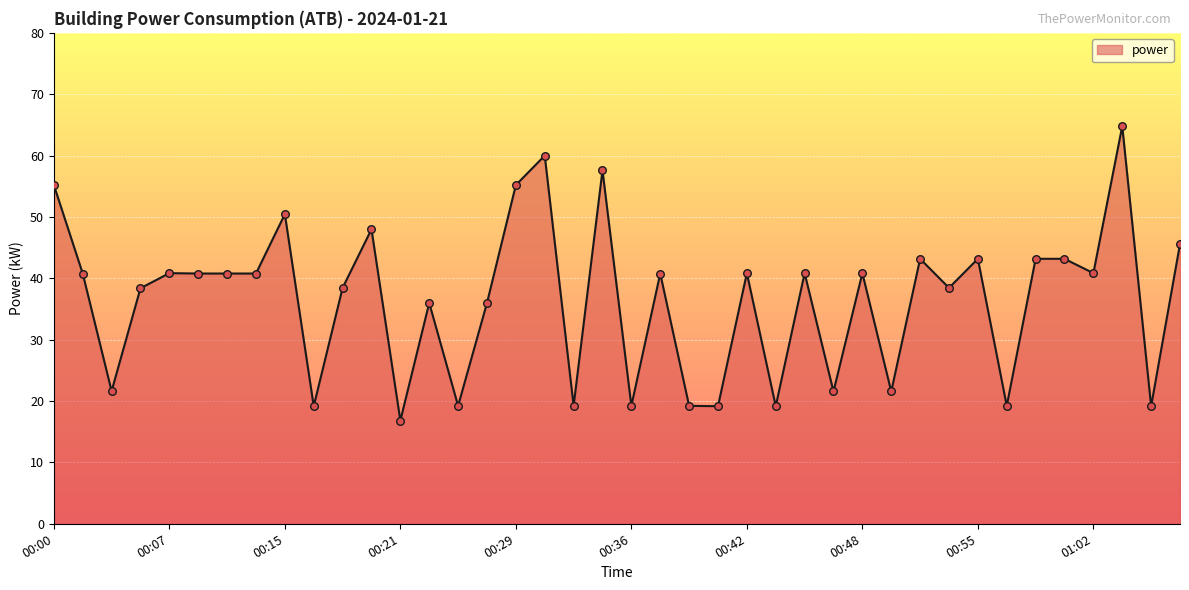

What is the minimum value shown in the chart?

16.8